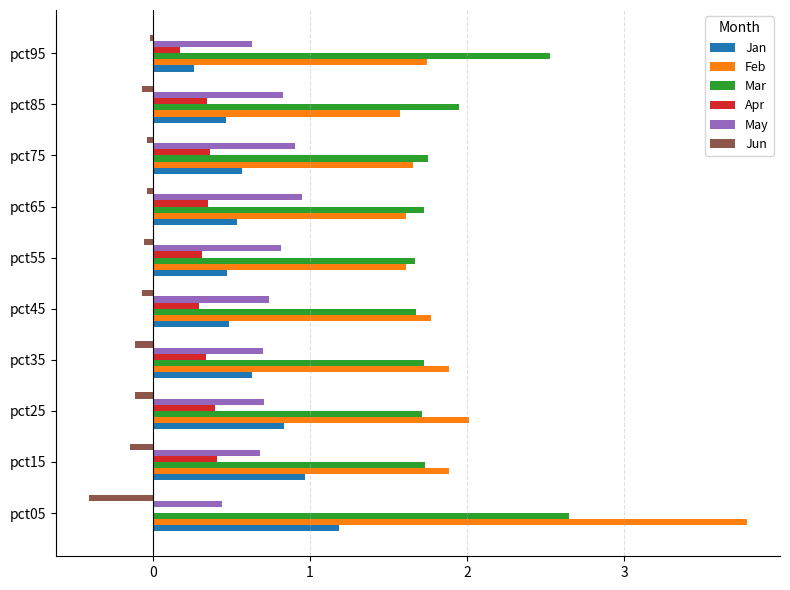

The Jun series shows -0.0 at pct75. True or false?

True